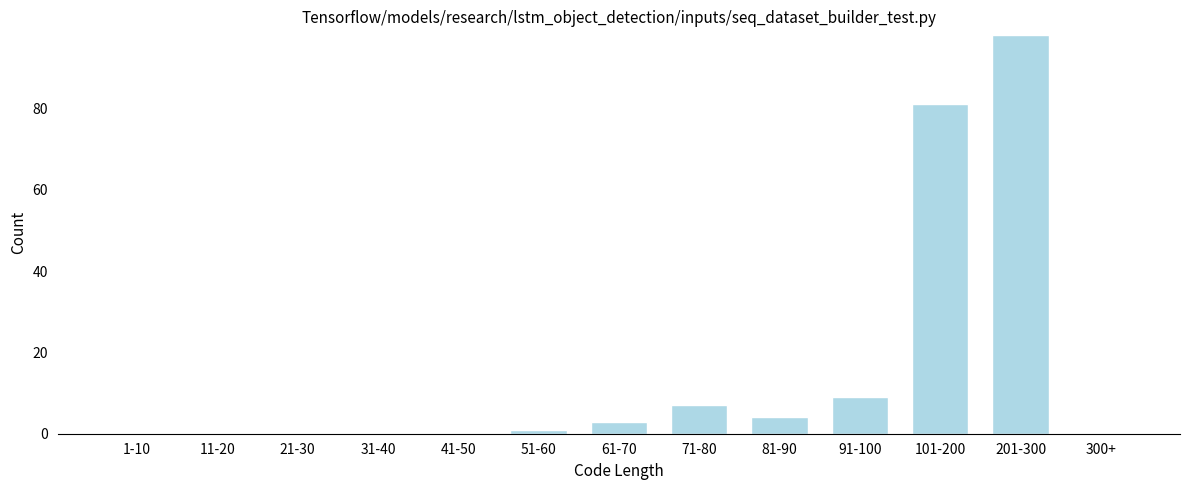

Reading right to left, extract all data points from this chart.

300+=0	201-300=98	101-200=81	91-100=9	81-90=4	71-80=7	61-70=3	51-60=1	41-50=0	31-40=0	21-30=0	11-20=0	1-10=0